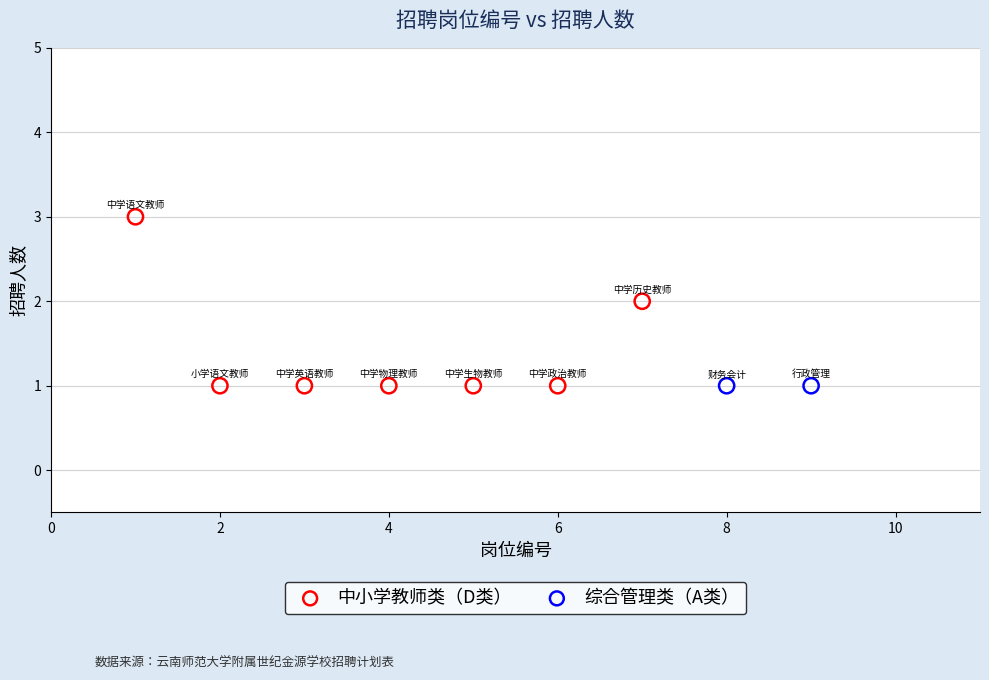

What are all the series names shown in the legend?

中小学教师类（D类）, 综合管理类（A类）